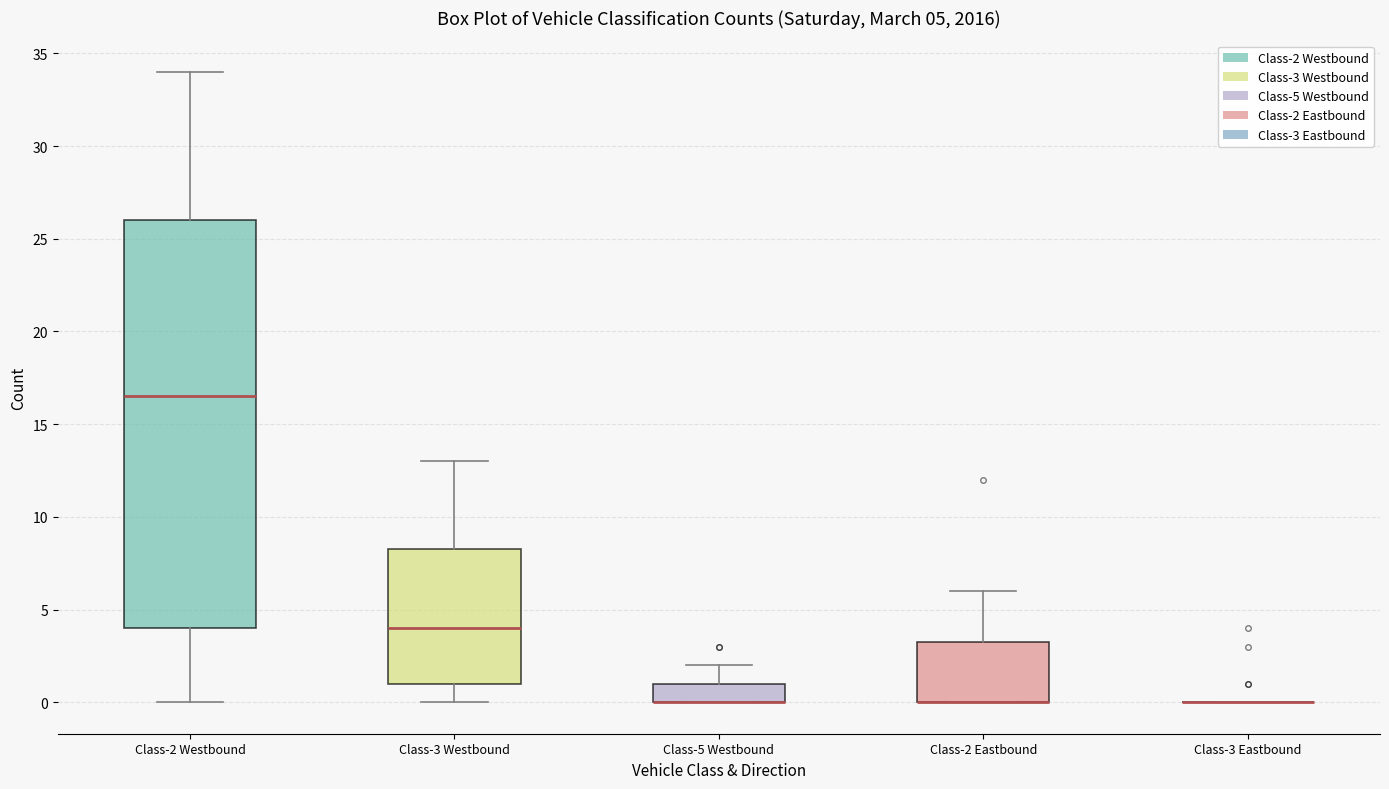

Which box is the tallest, from its lower edge to its upper edge?

Class-2 Westbound